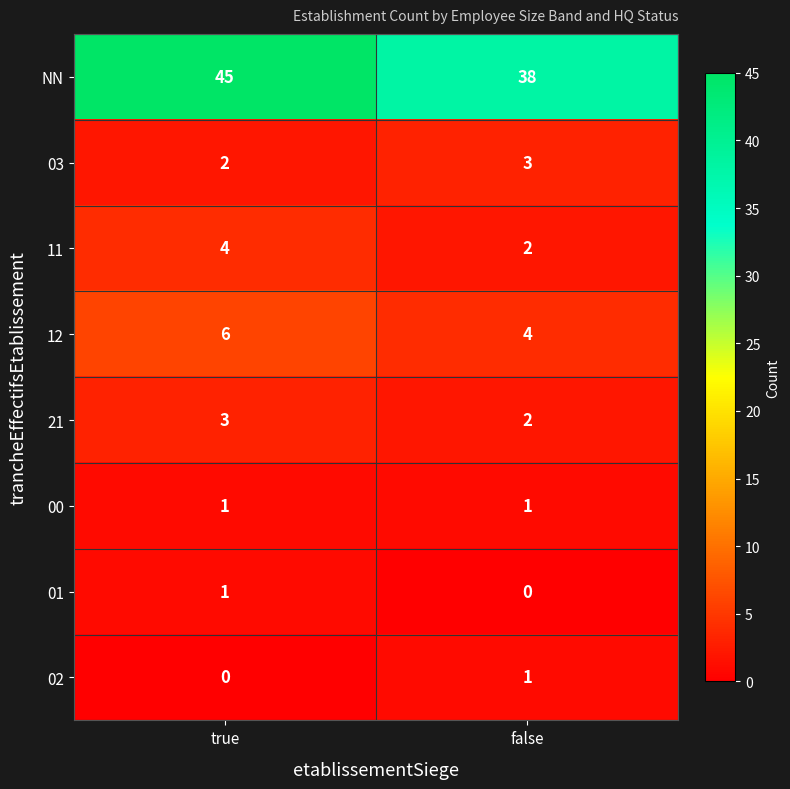

What is the minimum value for 12?

4